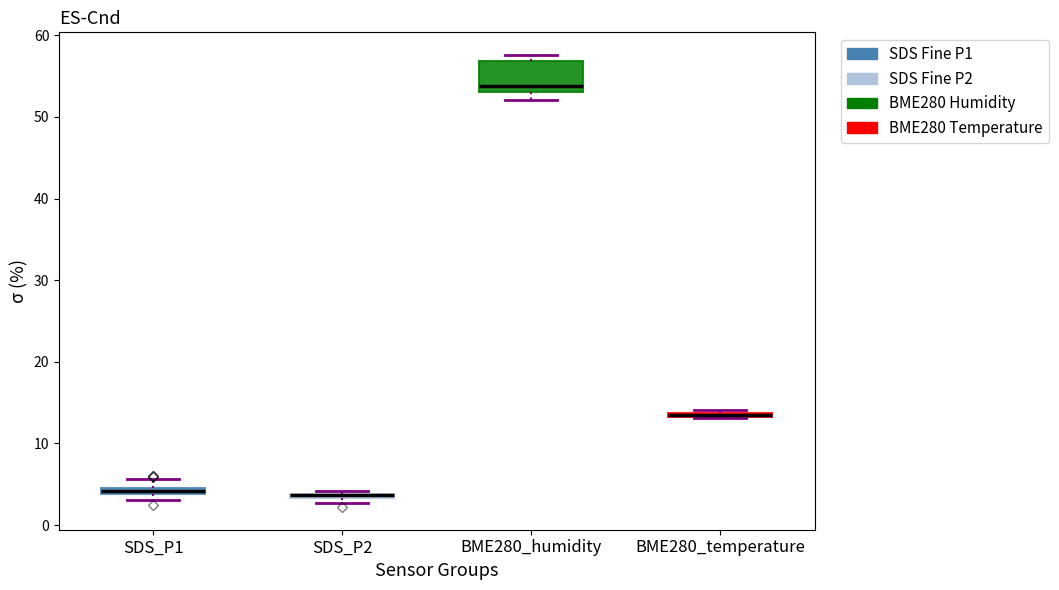

Where is the upper edge of the box for SDS_P2 on the y-axis? The values are not printed on the chart, so give them approximately, as read against the axis.

4